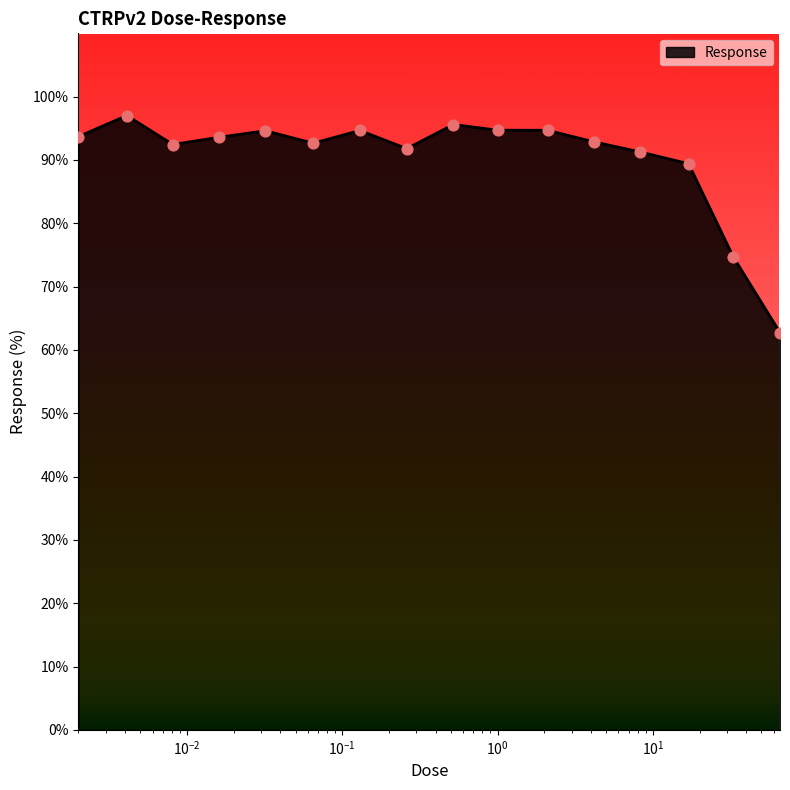

What is the maximum value shown in the chart?

97.0